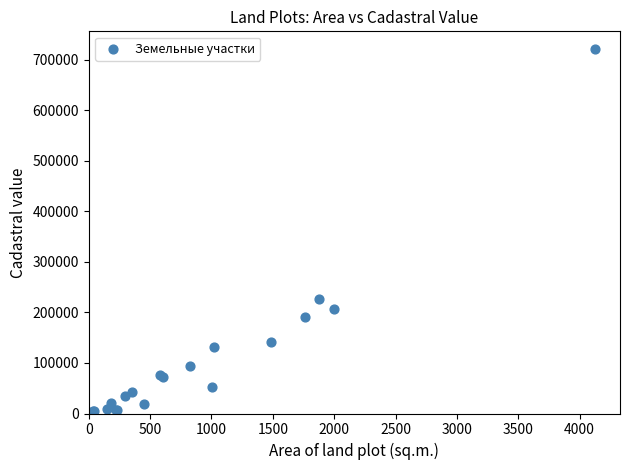

What Y value in the scatter plot is closest to 361780?

225554.4